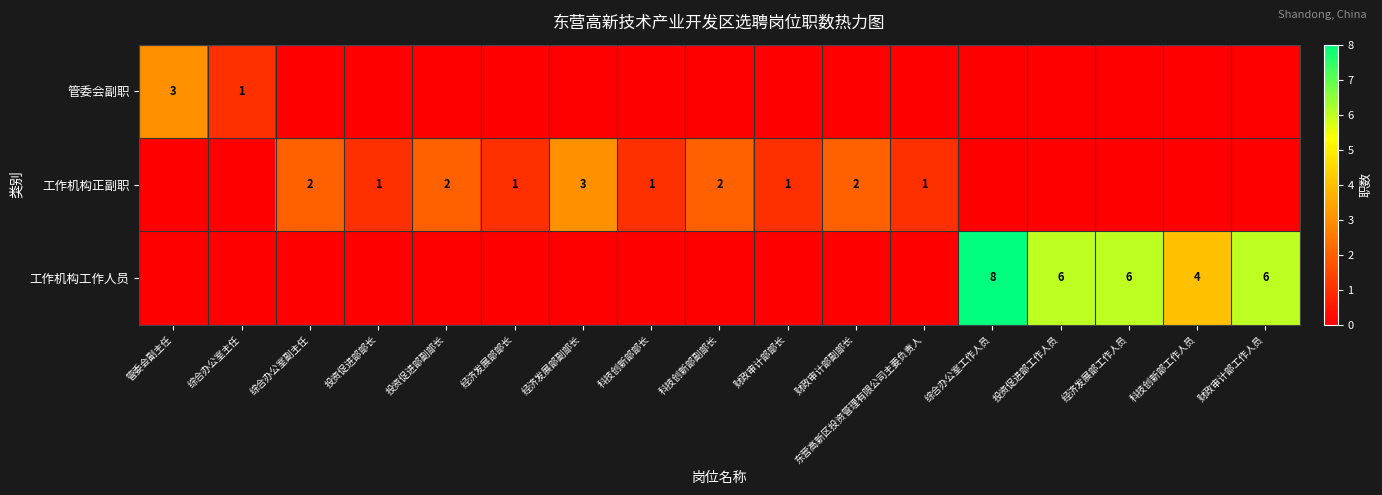

The 工作机构工作人员 series shows 6 at 经济发展部工作人员. True or false?

True